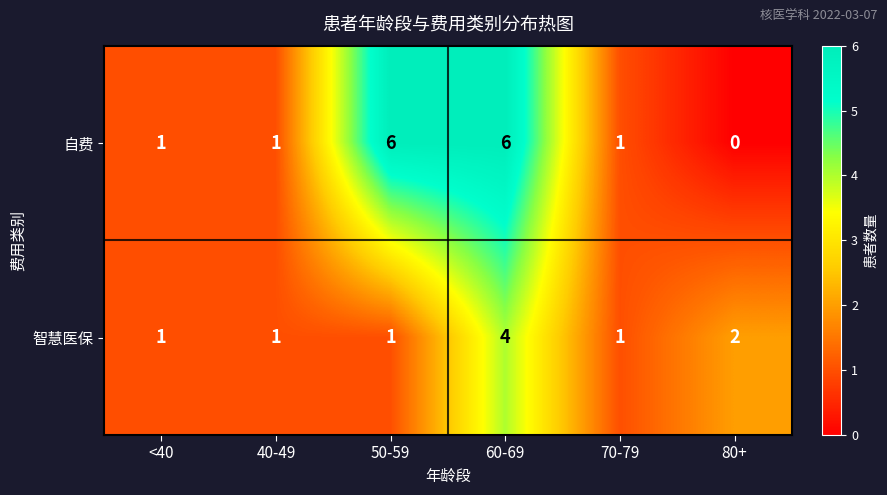

Reading left to right, extract all data points from this chart.

自费: 1	1	6	6	1	0
智慧医保: 1	1	1	4	1	2